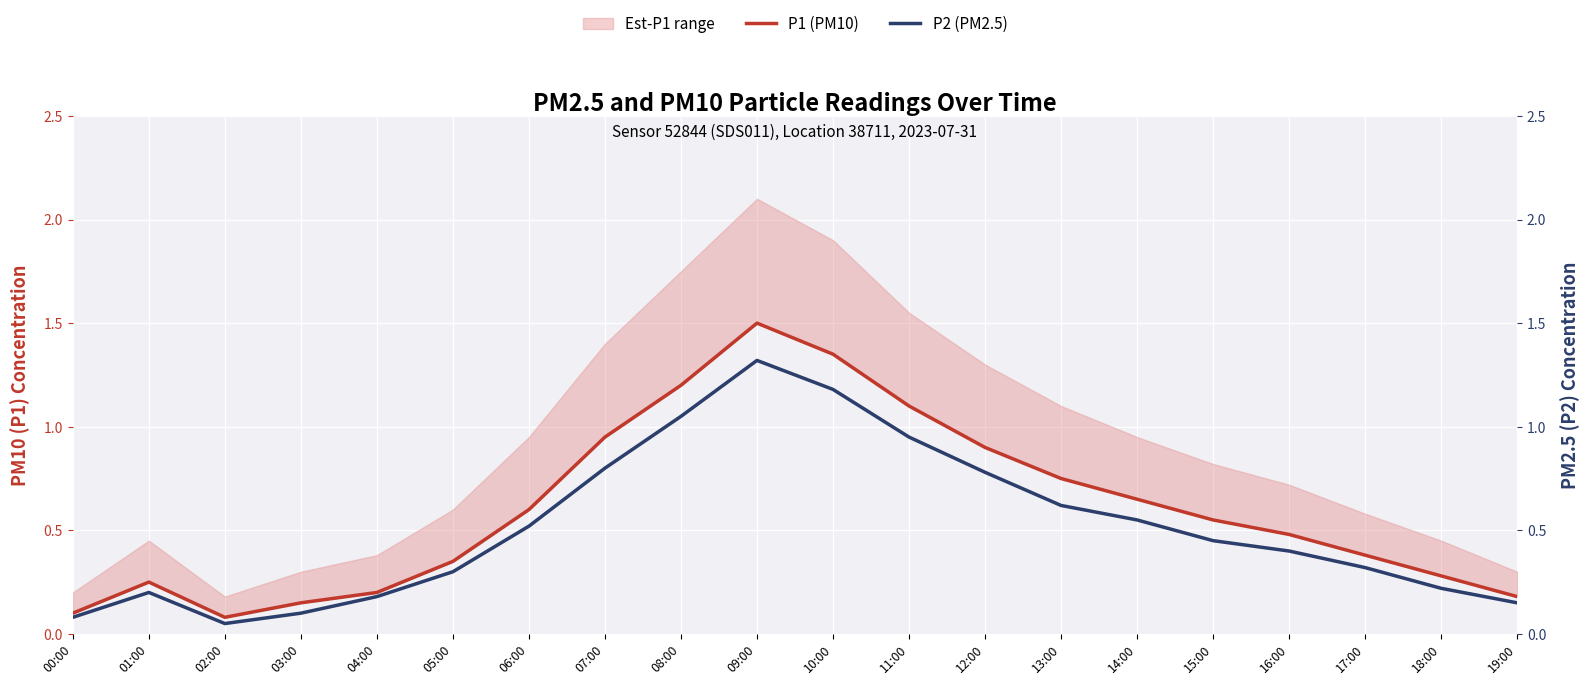

True or false: P1 (PM10) and P2 (PM2.5) intersect in this chart.

False